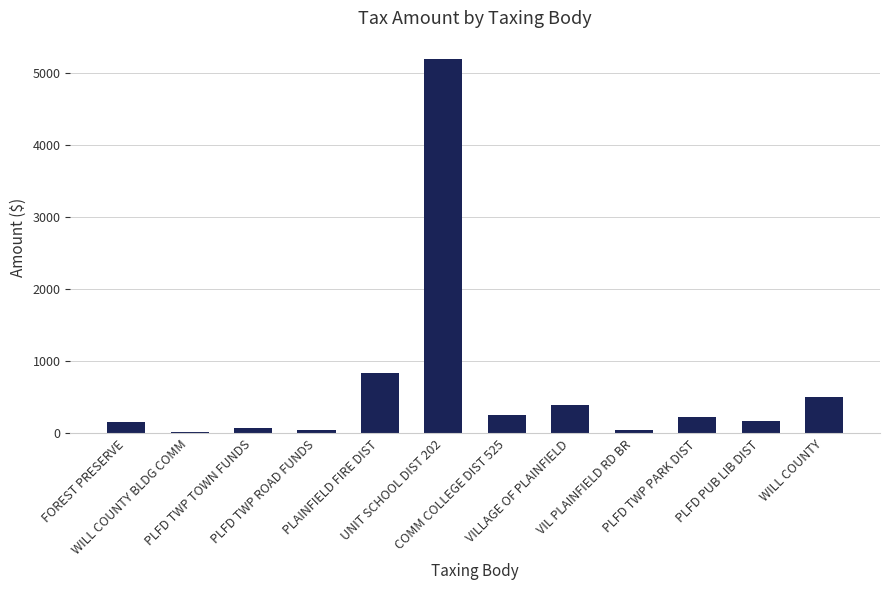

What is the label of the 7th bar from the right?

UNIT SCHOOL DIST 202